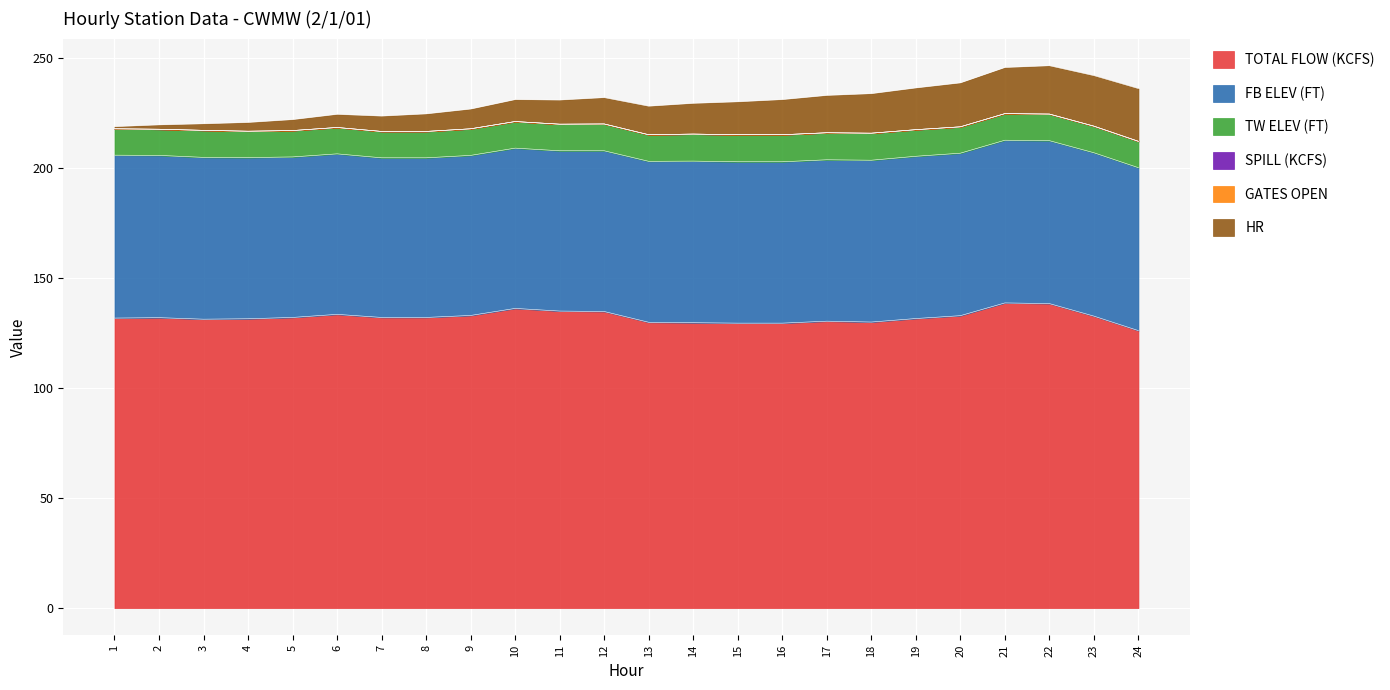

How many lines are shown in the chart?

6